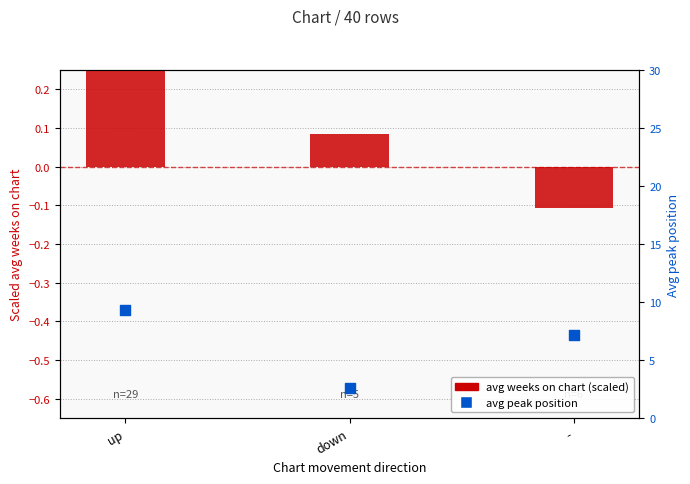

Which series has the largest total across all categories?

avg peak position